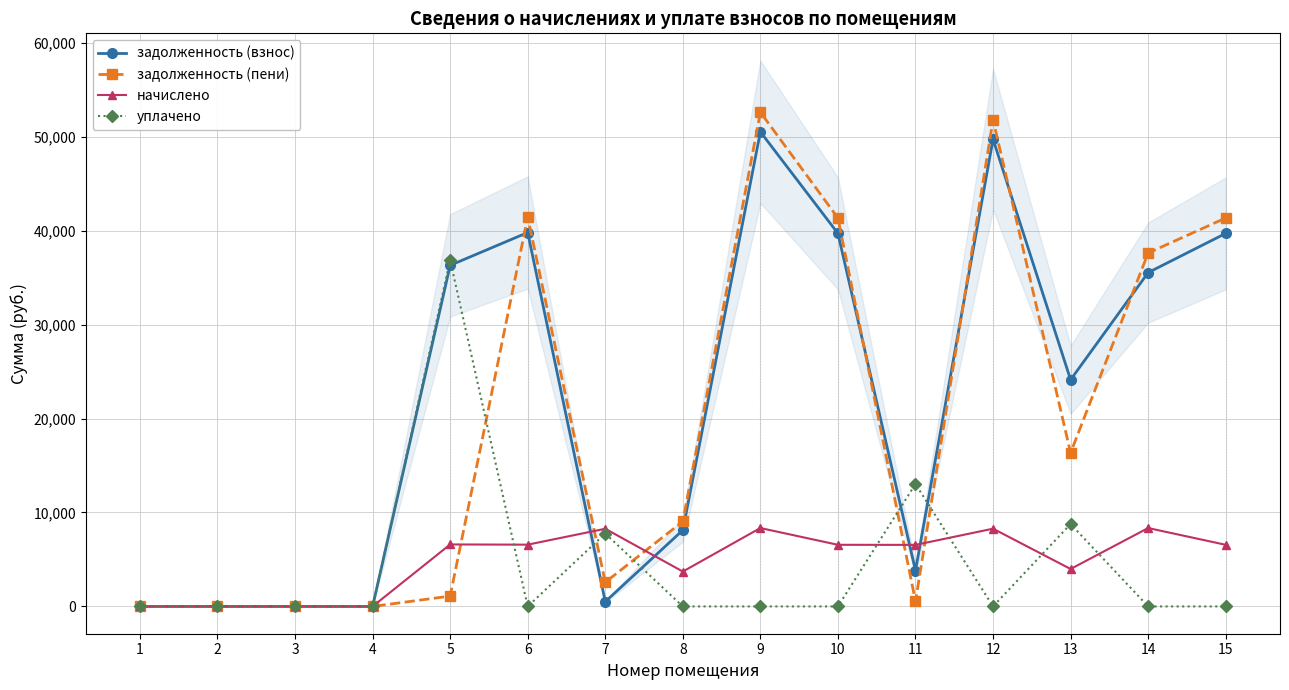

Which series has the largest total across all categories?

задолженность (взнос)